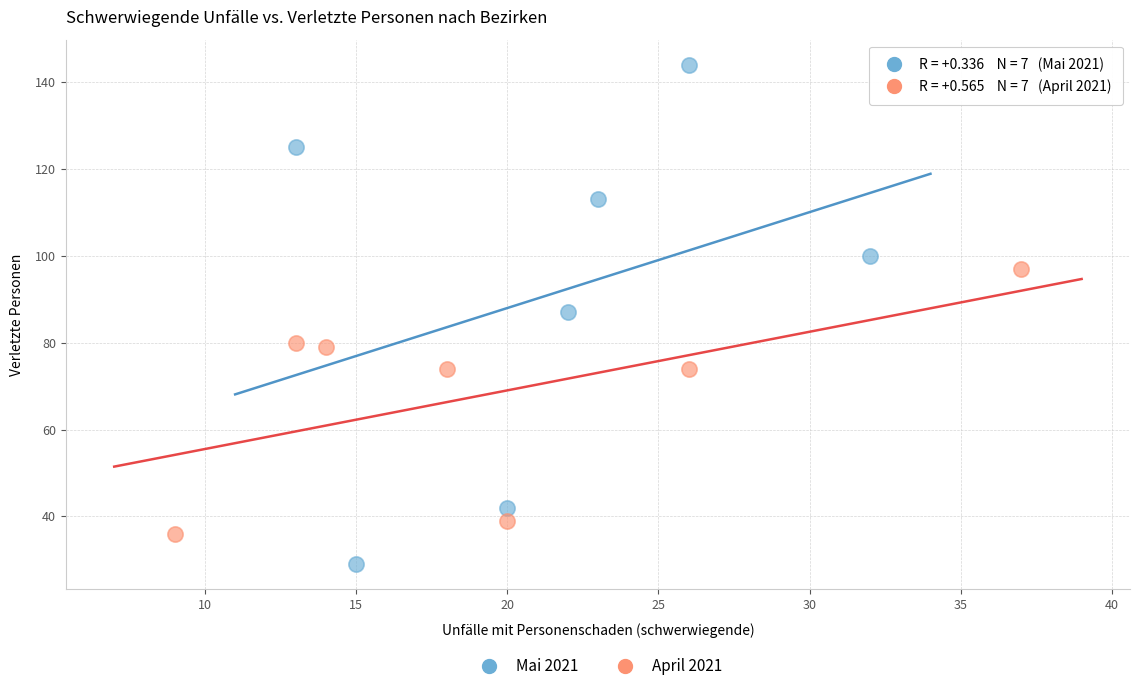

Which series contains the highest Y value?

Mai 2021